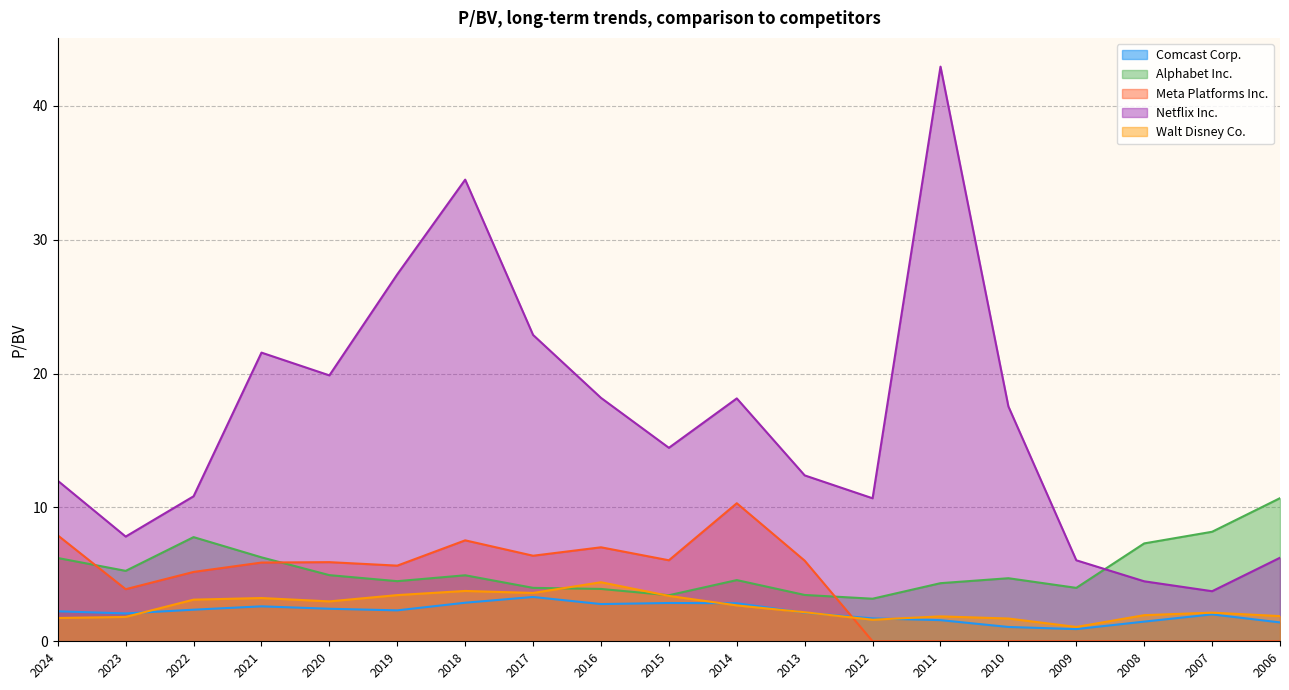

Where do Netflix Inc. and Alphabet Inc. first cross each other?

2009 and 2008